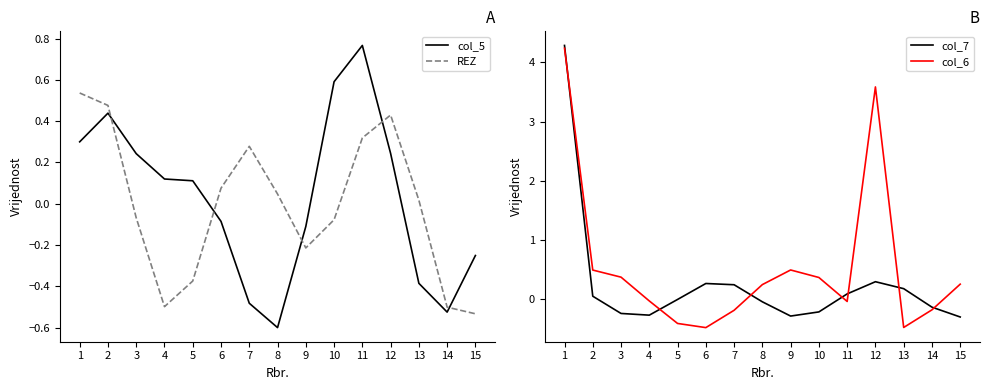

After their last crossing, which series has the higher values: col_6 or col_7?

col_6